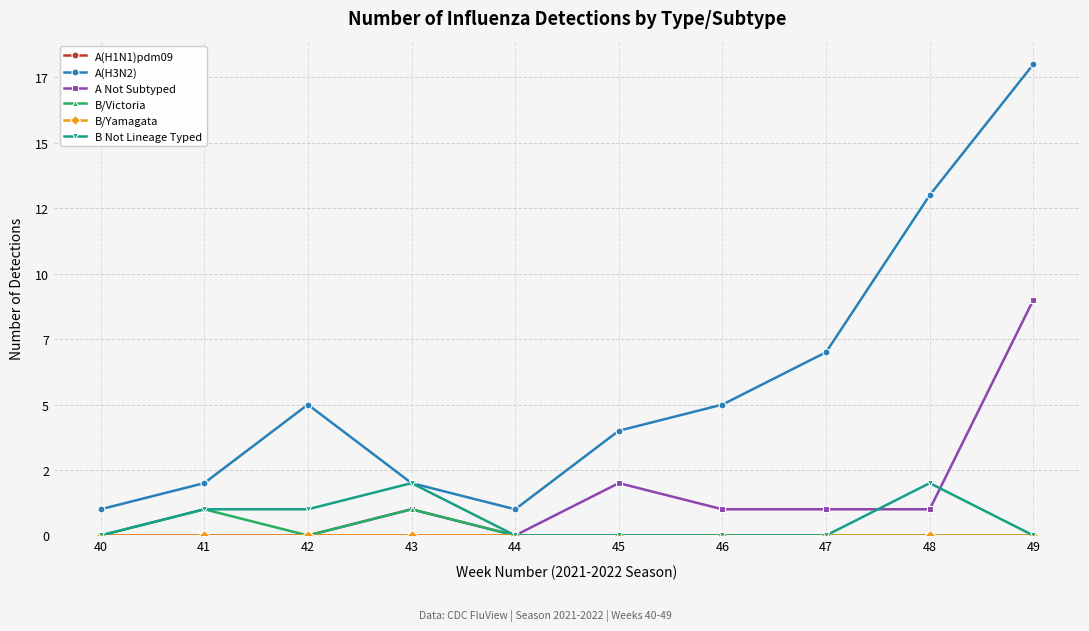

Reading left to right, transcribe all the data shown in this chart.

A(H1N1)pdm09: 0	0	0	0	0	0	0	0	0	0
A(H3N2): 1	2	5	2	1	4	5	7	13	18
A Not Subtyped: 0	0	0	1	0	2	1	1	1	9
B/Victoria: 0	1	0	1	0	0	0	0	0	0
B/Yamagata: 0	0	0	0	0	0	0	0	0	0
B Not Lineage Typed: 0	1	1	2	0	0	0	0	2	0